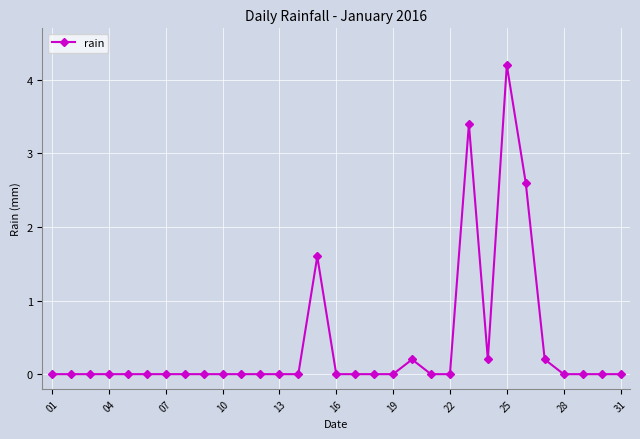

What is the average value?

0.4